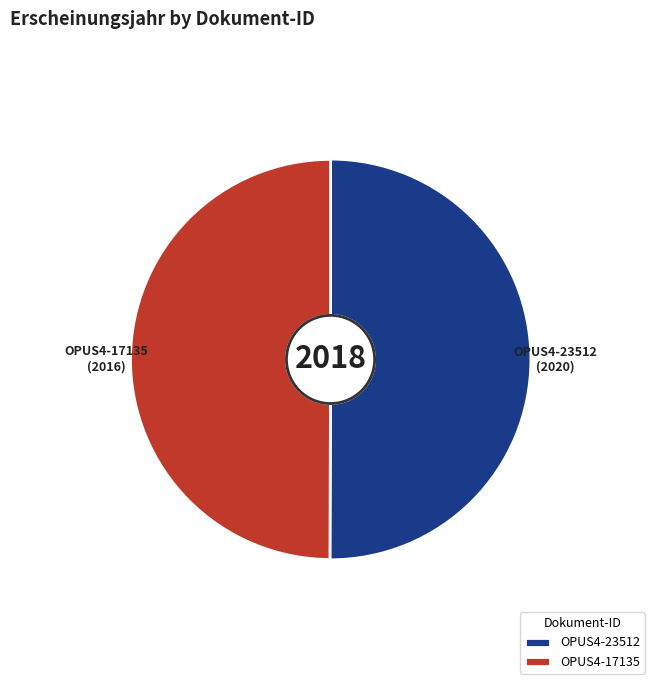

Which slice is the largest?

OPUS4-23512